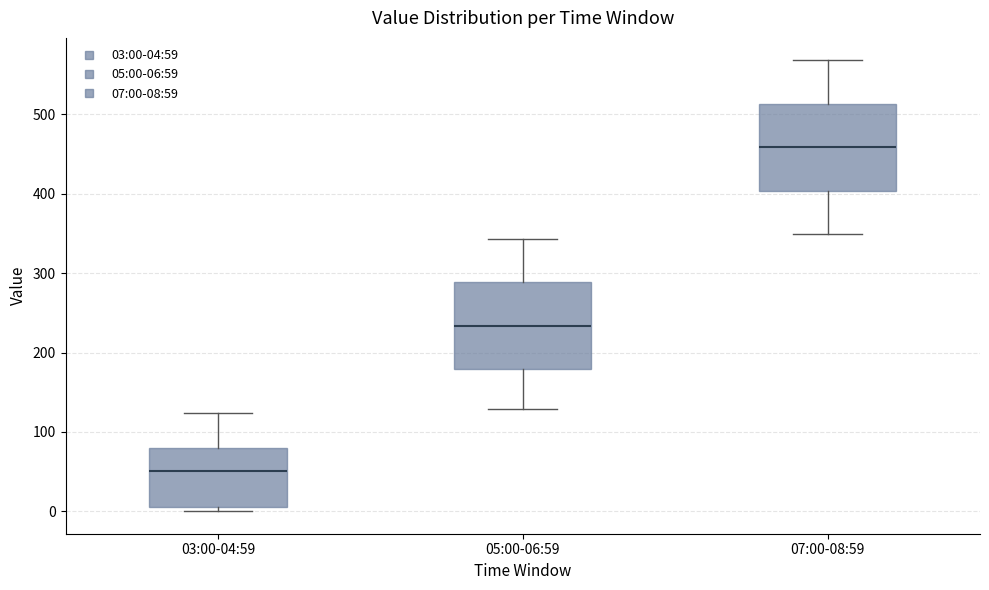

Reading left to right, read every box against the y-axis: the position of its median line, the range the box covers, and the ends of its whiskers. The values are not printed on the chart, so give them approximately, as read against the axis.

03:00-04:59: median 50, box 10 to 80, whiskers 0 to 120
05:00-06:59: median 230, box 180 to 290, whiskers 130 to 340
07:00-08:59: median 460, box 400 to 510, whiskers 350 to 570